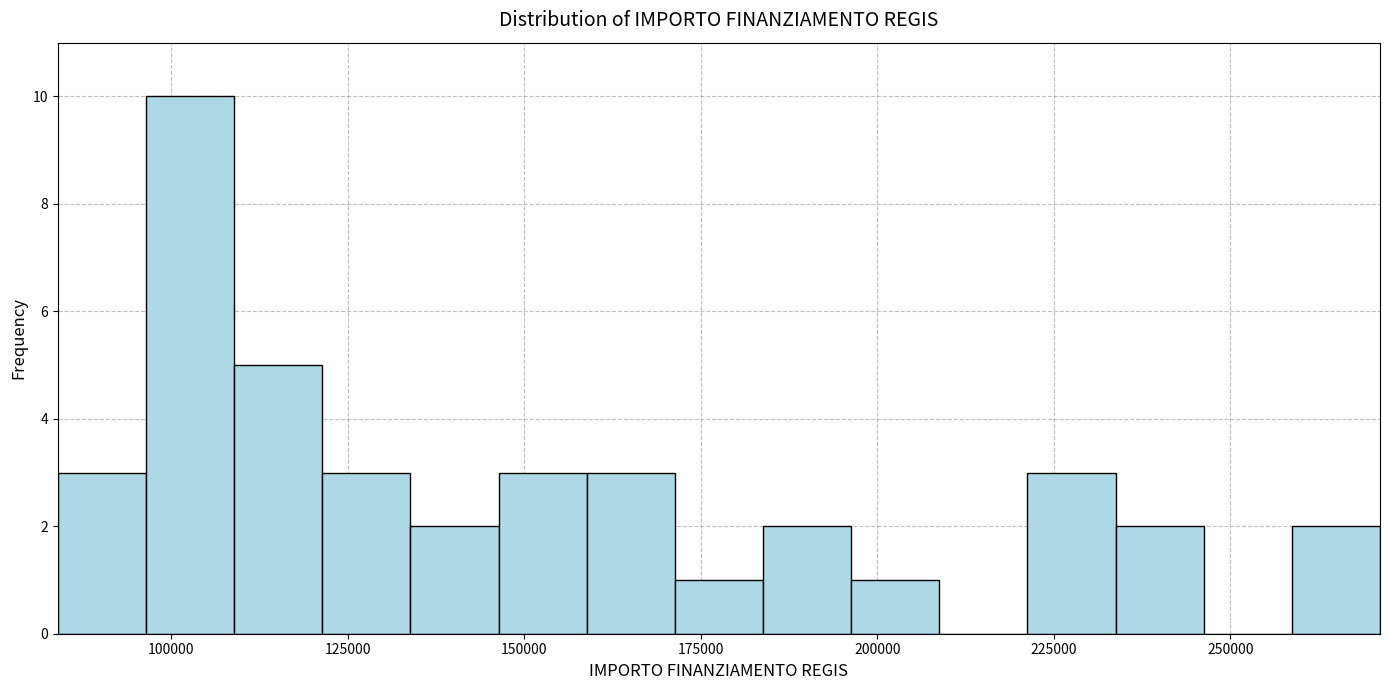

Around what value on the x-axis is the tallest bar? Give the approximate position of its centre, as read against the axis.

105000